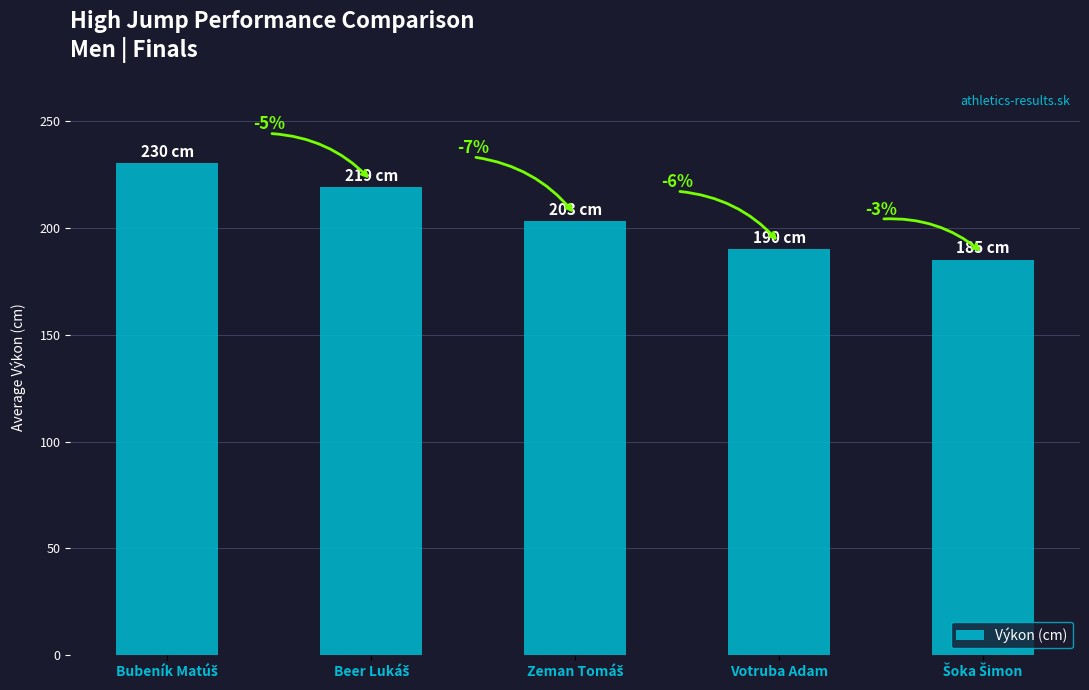

Does the chart contain any negative values?

No